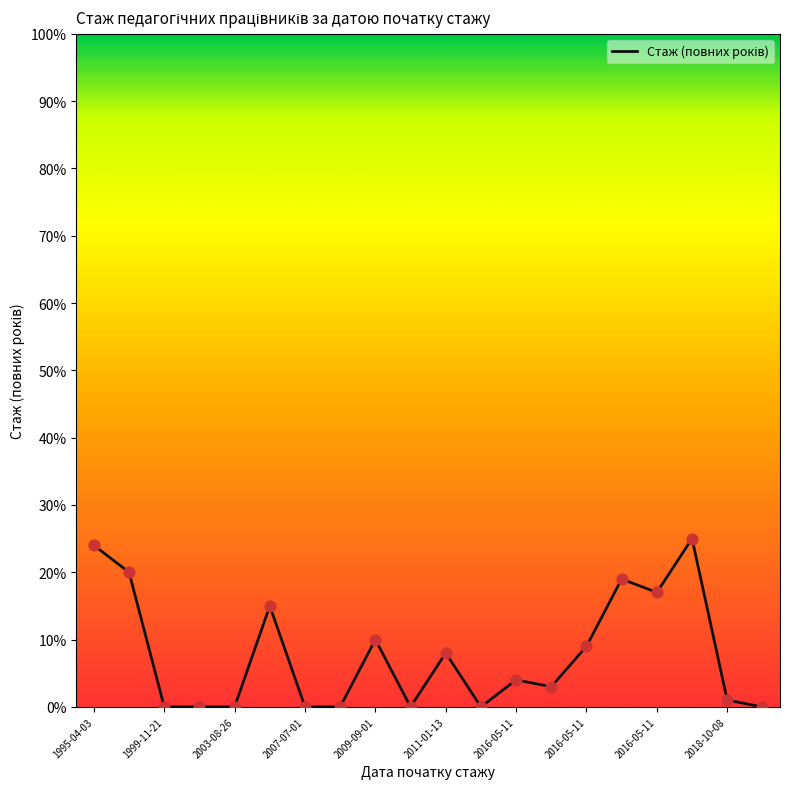

What is the greatest value displayed?

25